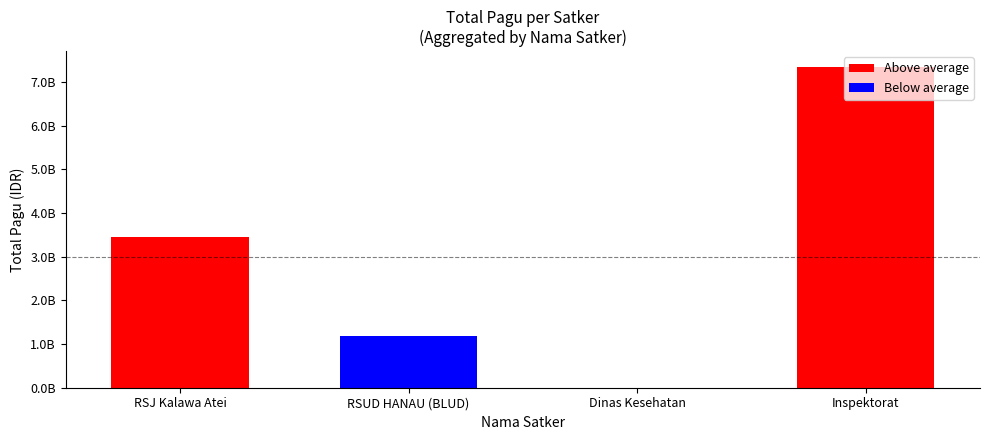

How many distinct data groups are displayed?

1